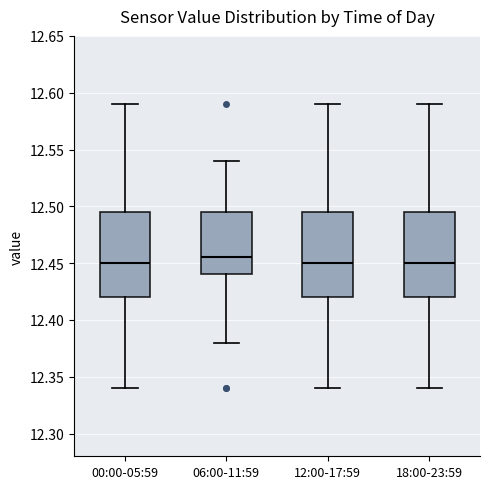

Where does the upper whisker of the box for 00:00-05:59 end on the y-axis? The values are not printed on the chart, so give them approximately, as read against the axis.

12.590